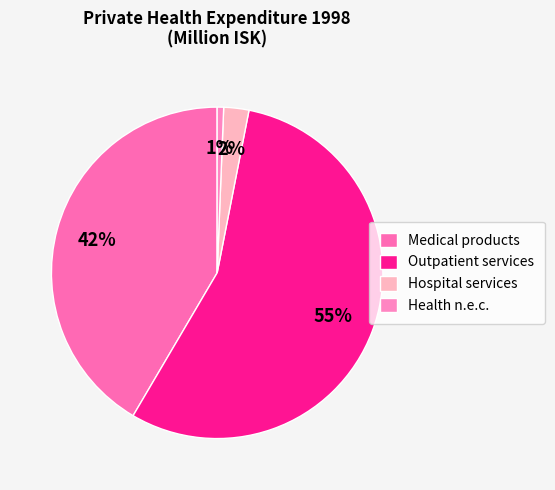

Is it true that Hospital services is 16% of the pie?

False